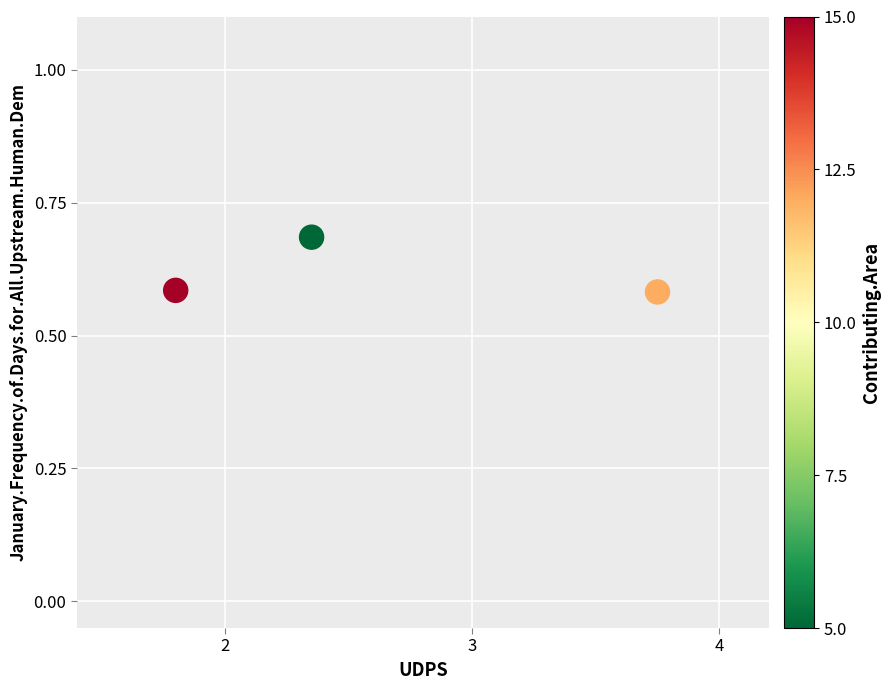

What is the average X value?

2.6